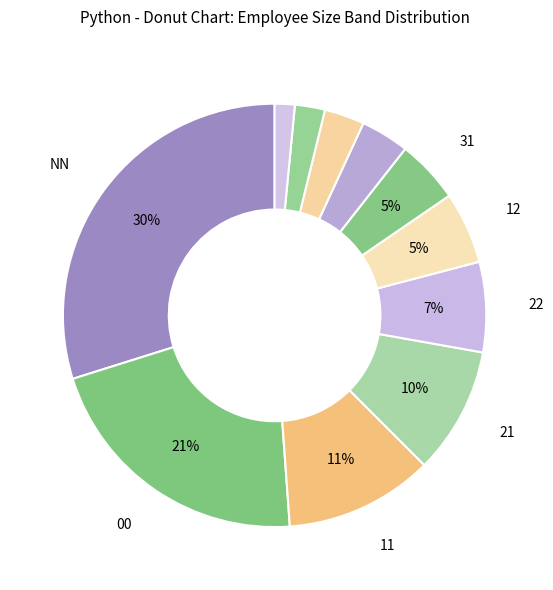

Does any single category account for the majority?

No